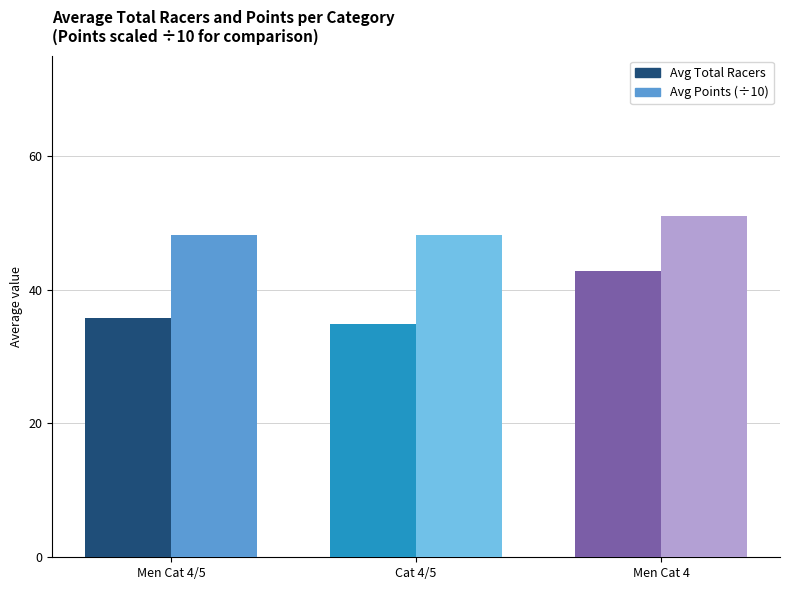

What is the average value of the Avg Total Racers series?

37.8